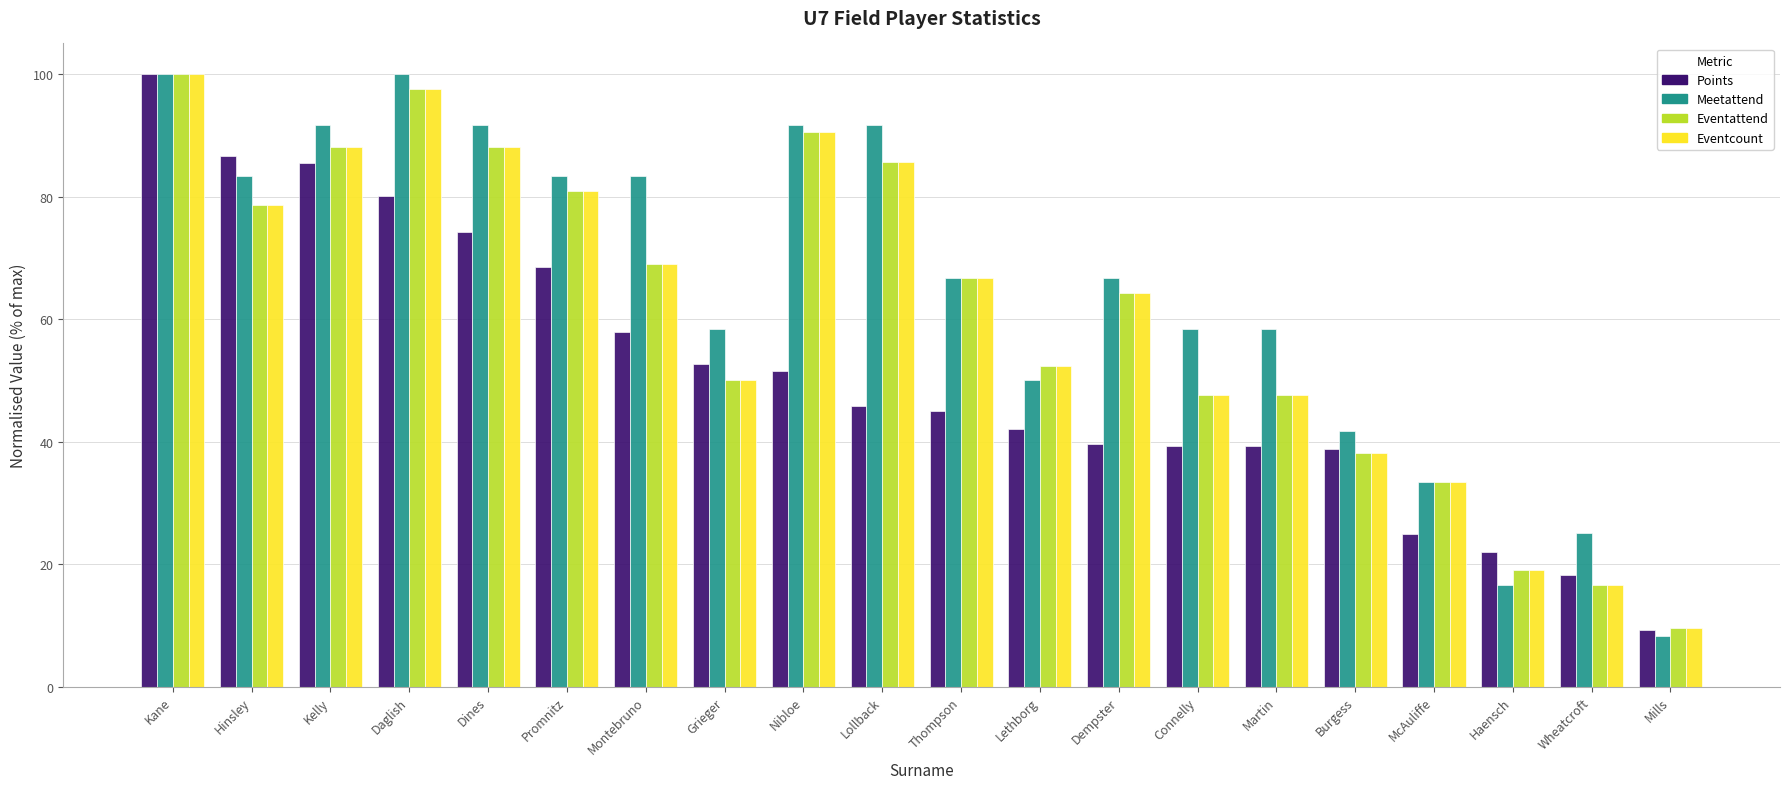

At which category is the sum across all series the highest?

Kane